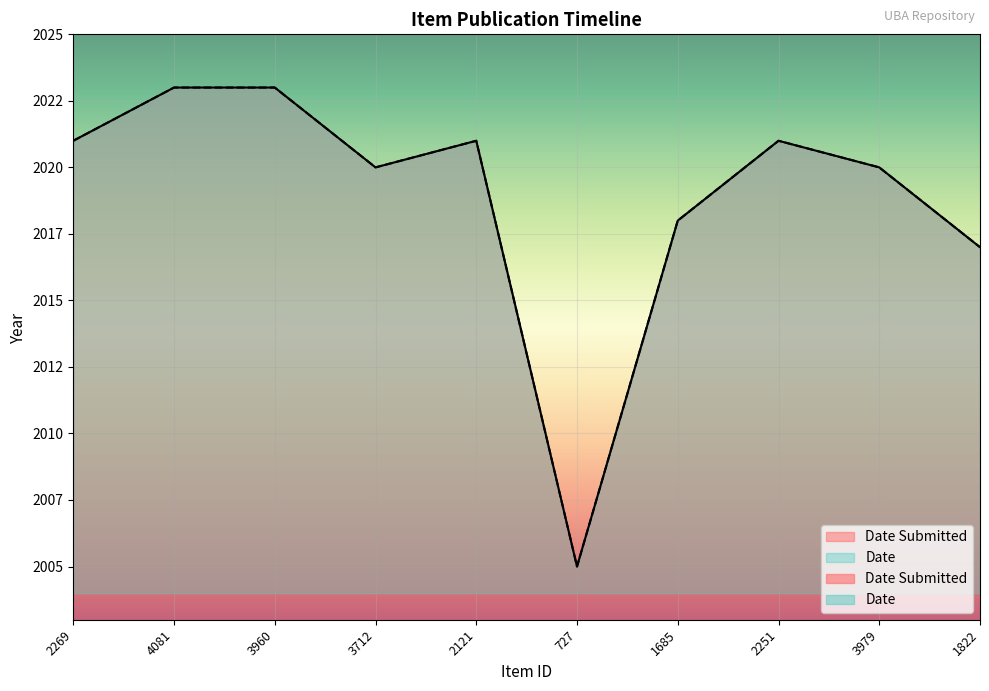

Which series has the widest spread of values?

Date Submitted